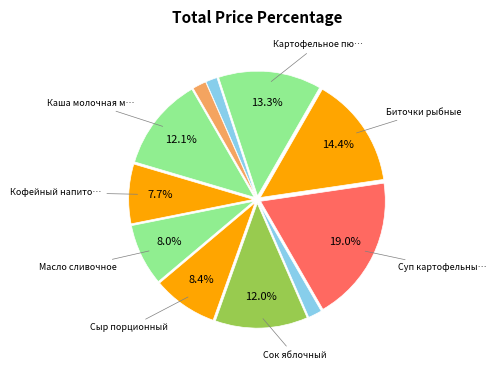

How many segments does this pie chart have?

11